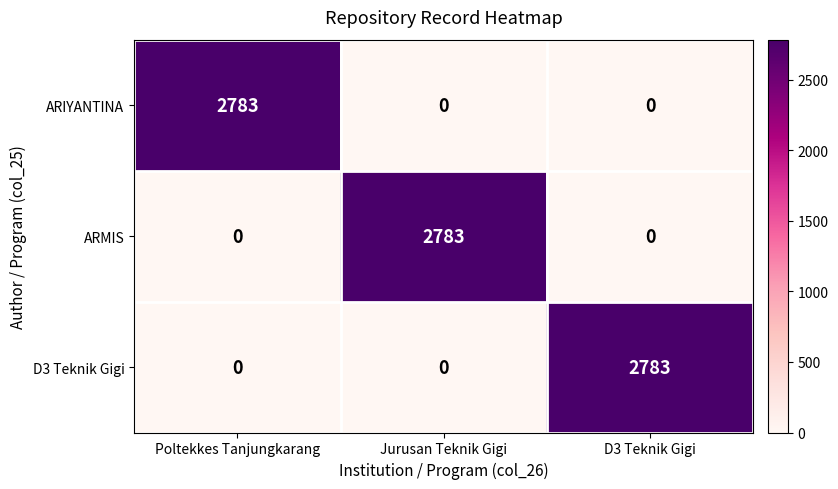

What is the sum of all D3 Teknik Gigi values?

2783